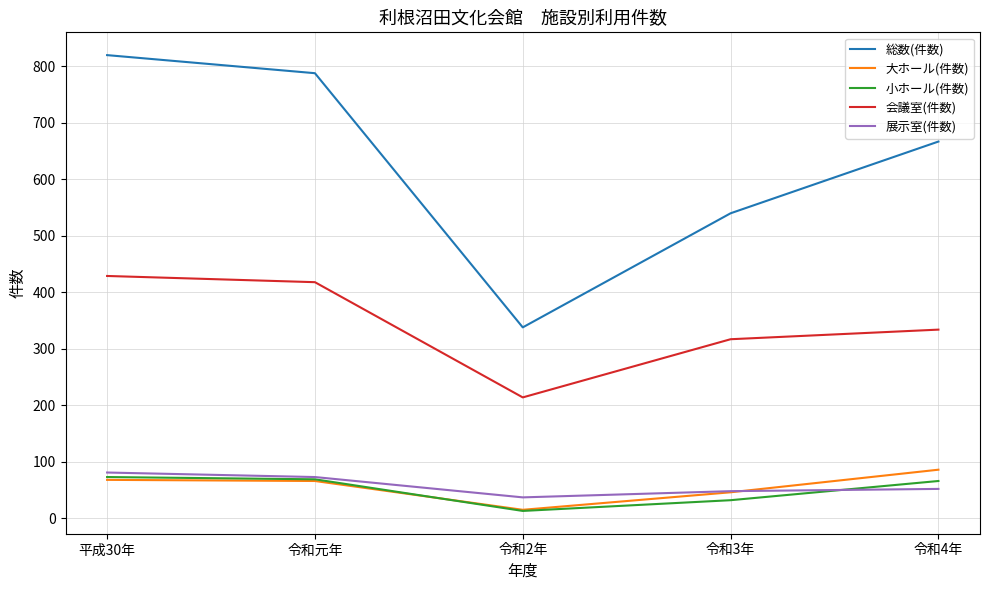

At which category does 大ホール(件数) reach its first local valley?

令和2年